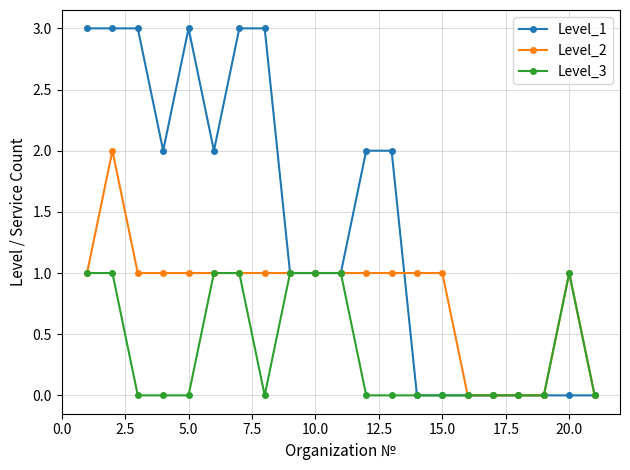

Which series has the largest total across all categories?

Level_1